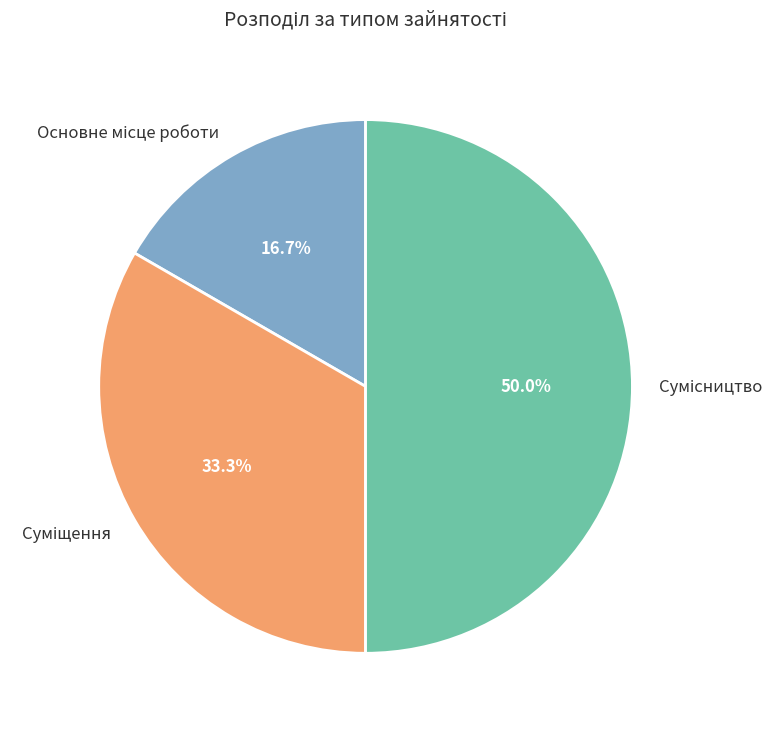

What is the smallest slice in the pie chart?

Основне місце роботи